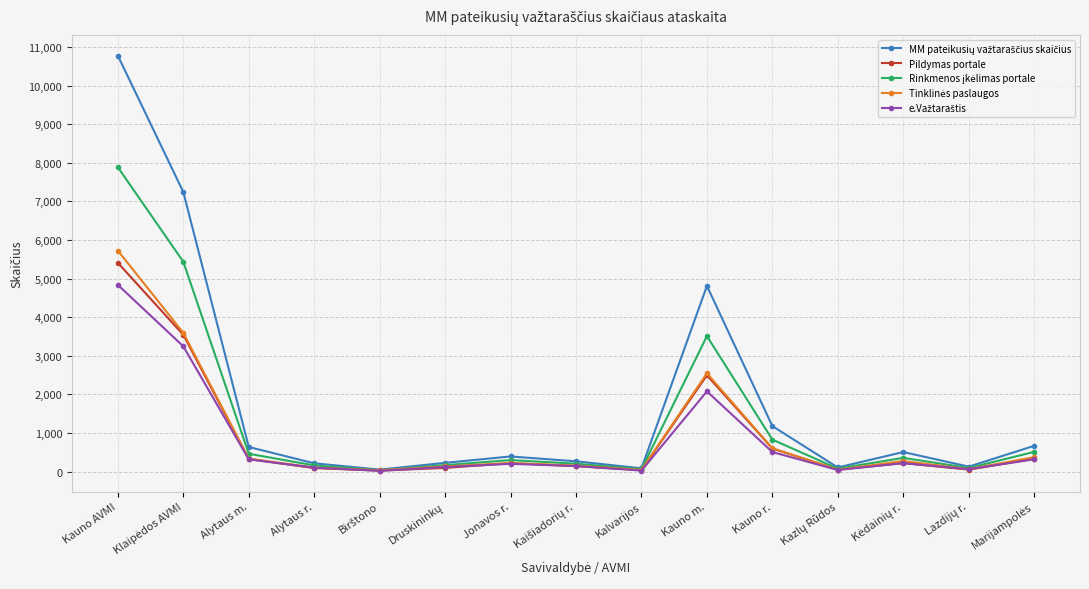

What is the label of the 10th point from the left?

Kauno m.